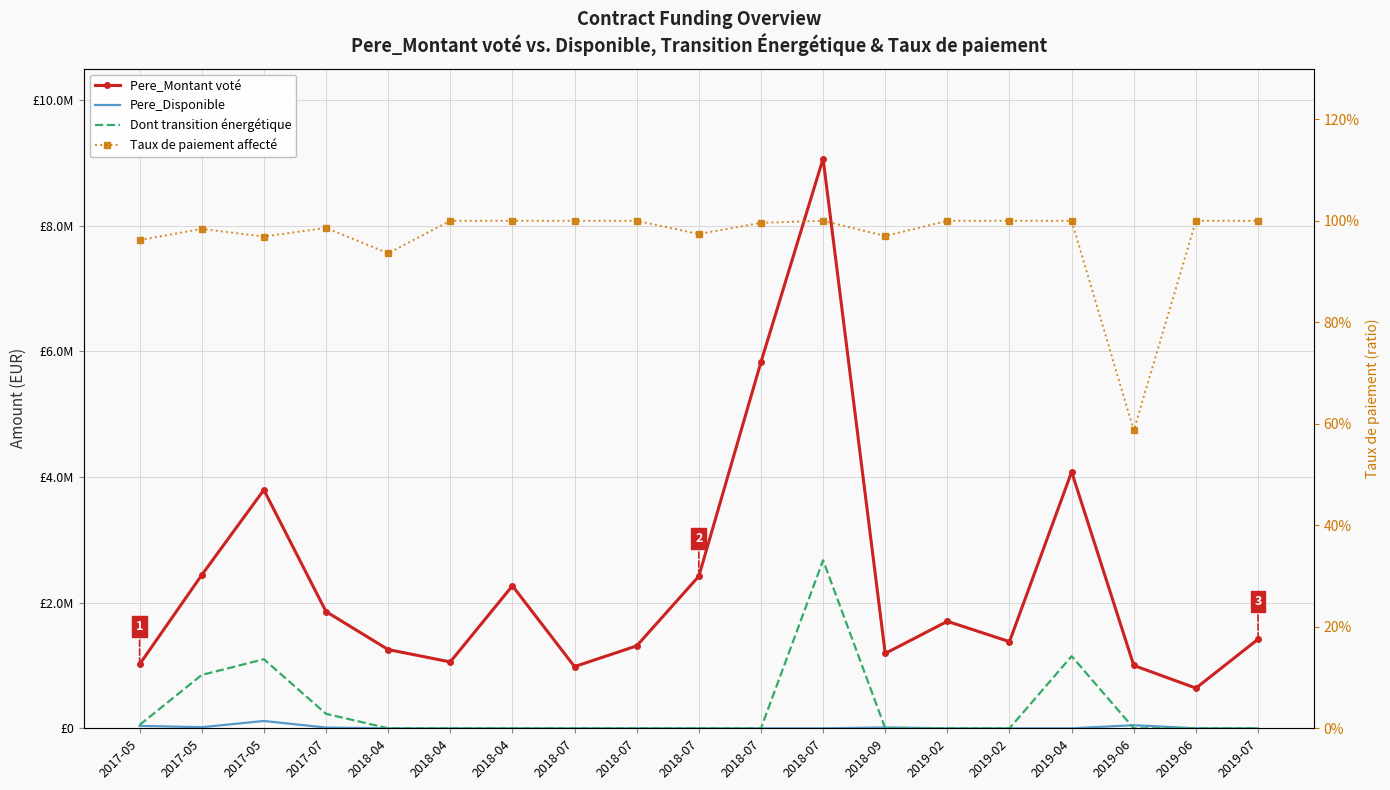

At which category is the sum across all series the highest?

2018-07